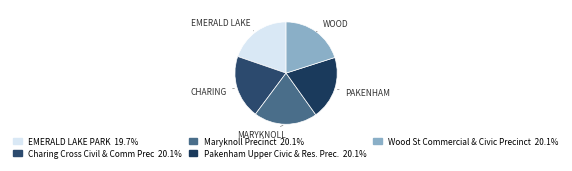

How many segments does this pie chart have?

5